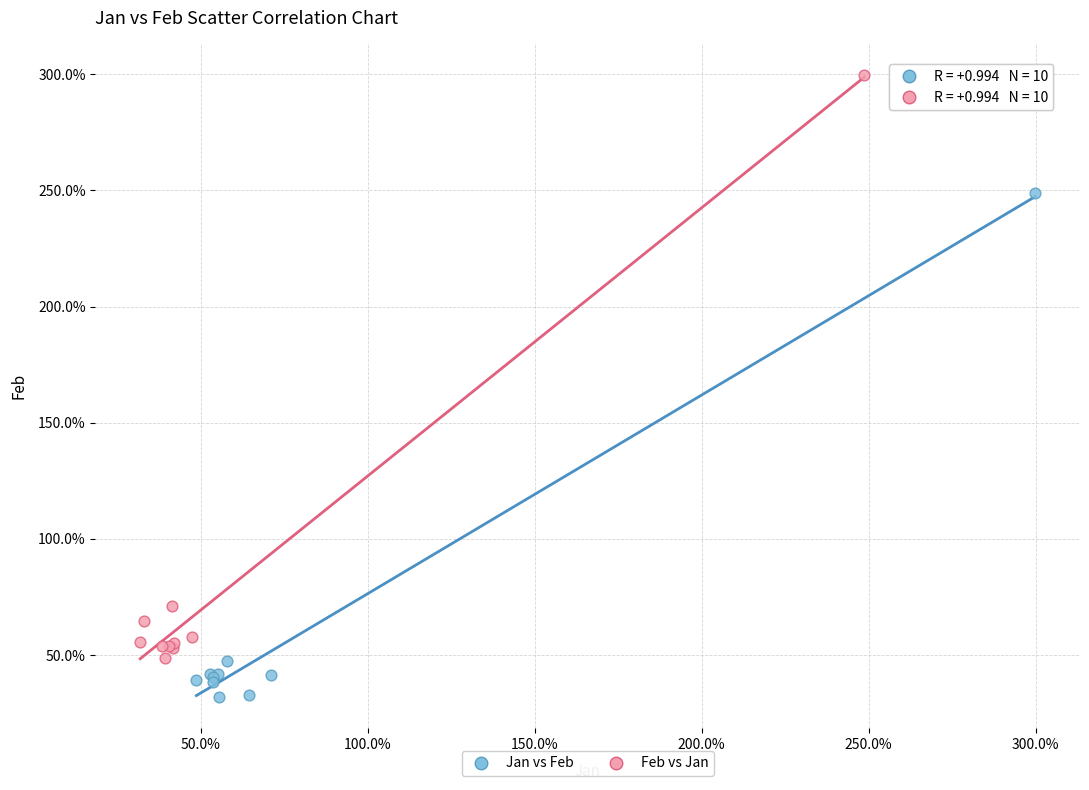

Which series has the widest spread of Y values?

Feb vs Jan